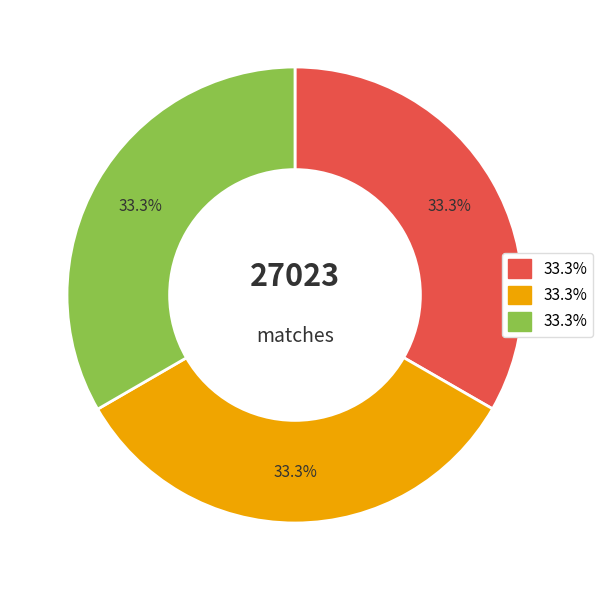

Does any single category account for the majority?

No